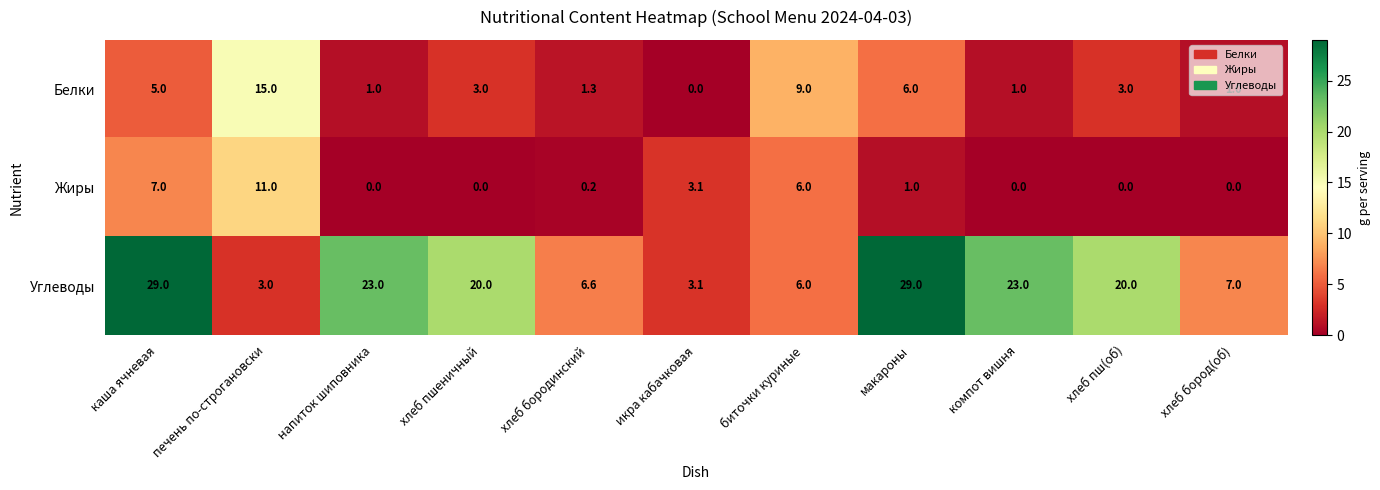

At which category is the sum across all series the highest?

каша ячневая